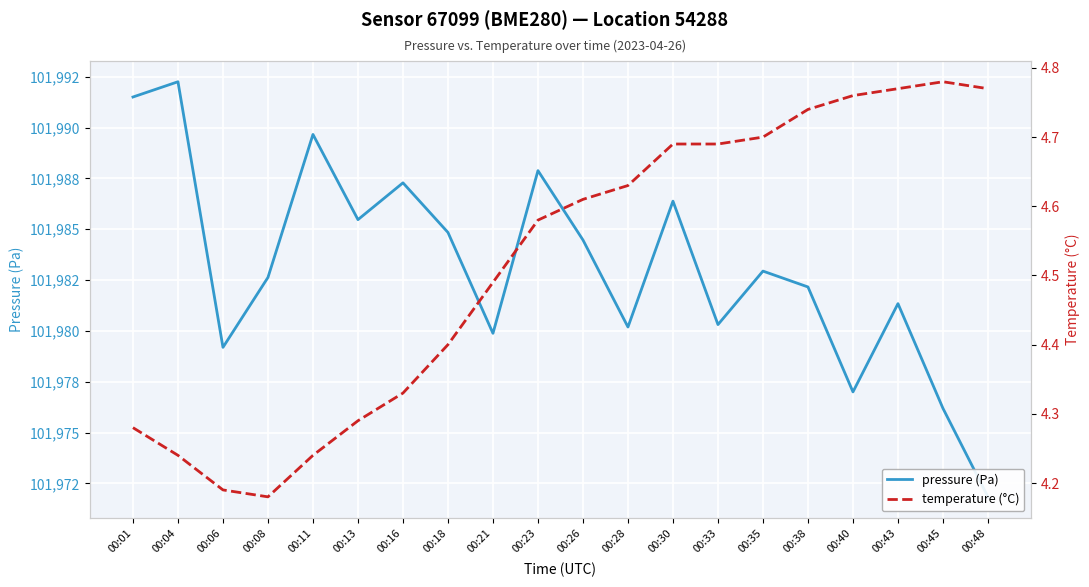

Which series changed the most between 00:11 and 00:30?

pressure (Pa)